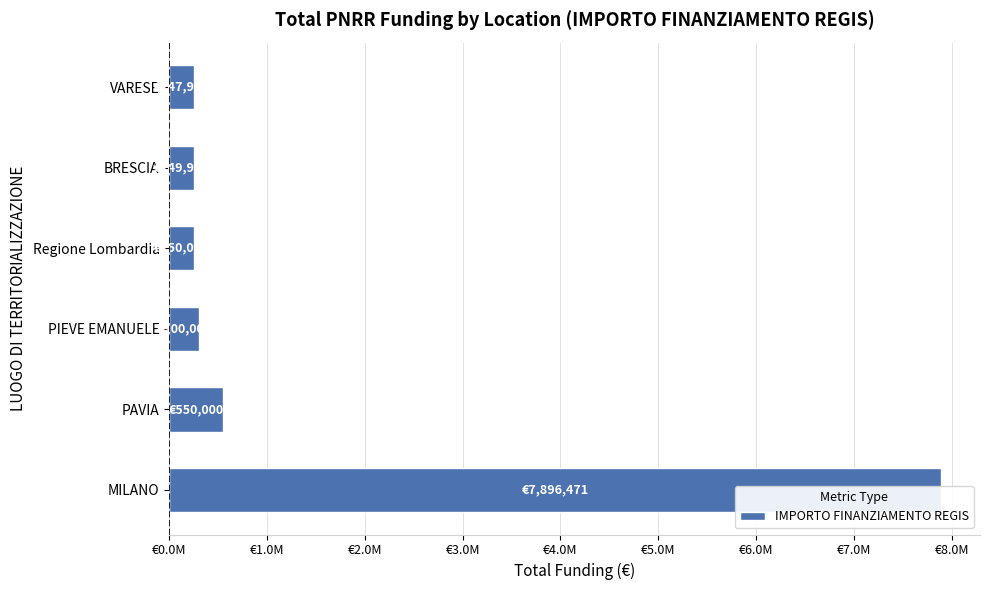

What is the difference between the second highest and minimum values?

302050.0